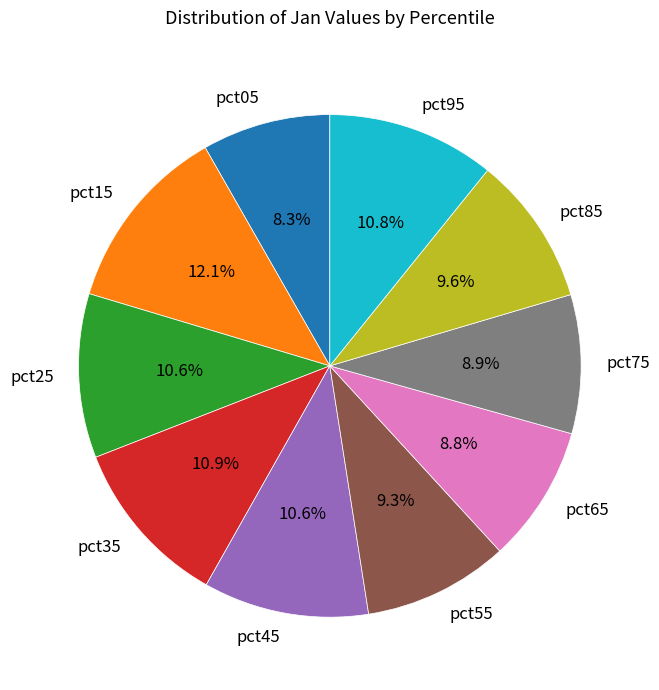

To the nearest percent, what is the difference between the largest and smallest slice percentages?

4%